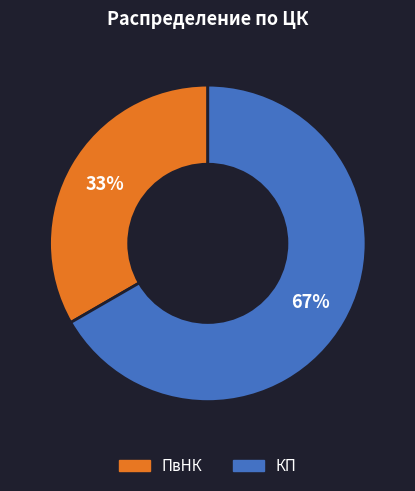

How many slices are in this pie chart?

2